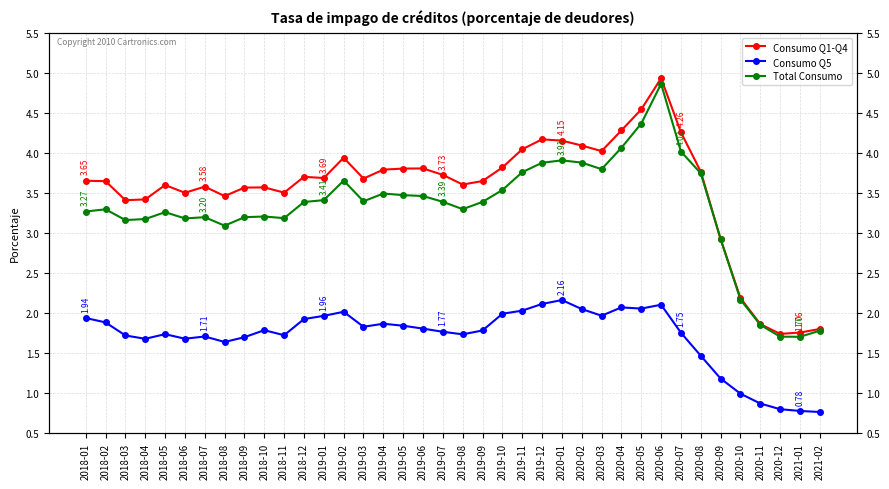

True or false: Total Consumo has a value of 1.7 at 2019-07.

False